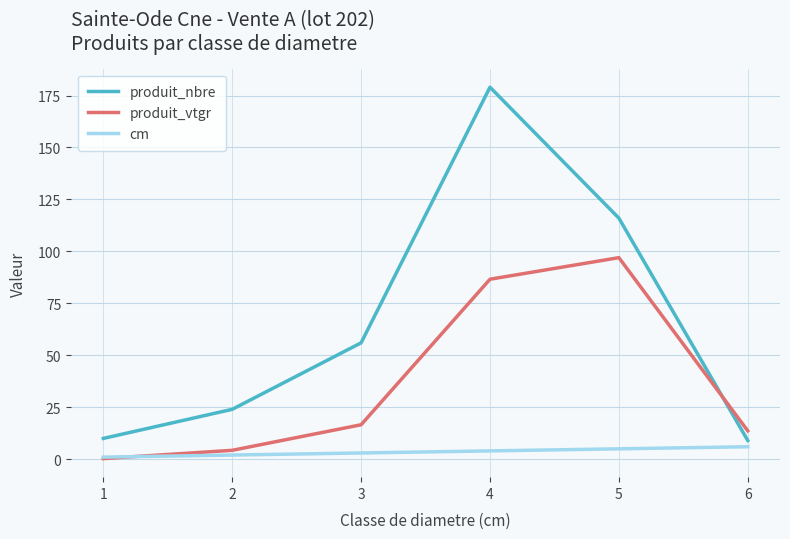

Which category has the lowest value across all series?

1